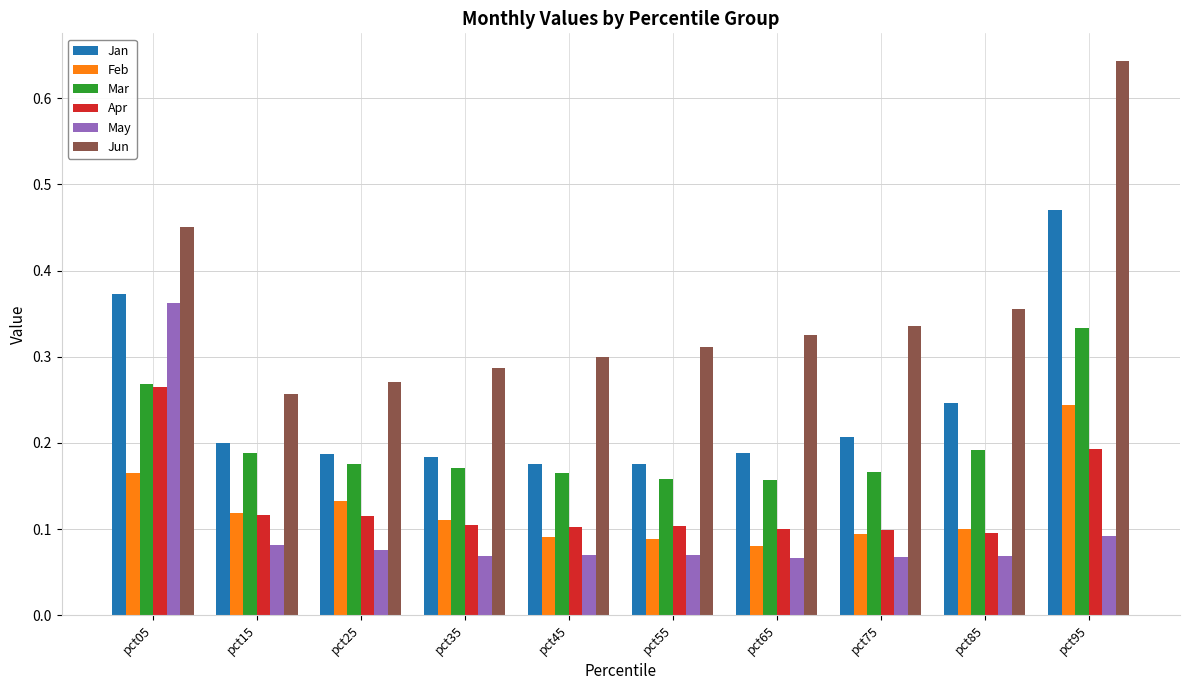

List the series in order of their peak value, highest first.

Jun, Jan, May, Mar, Apr, Feb